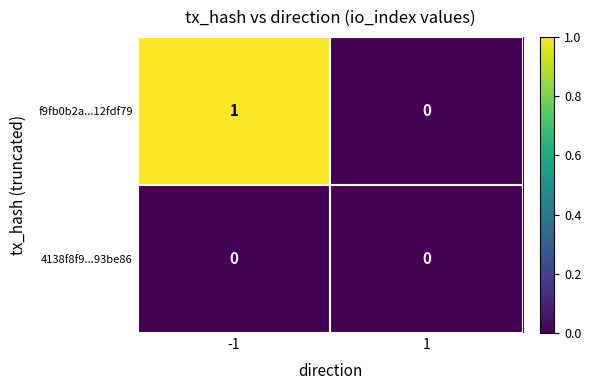

The f9fb0b2a...12fdf79 series shows 2 at -1. True or false?

False